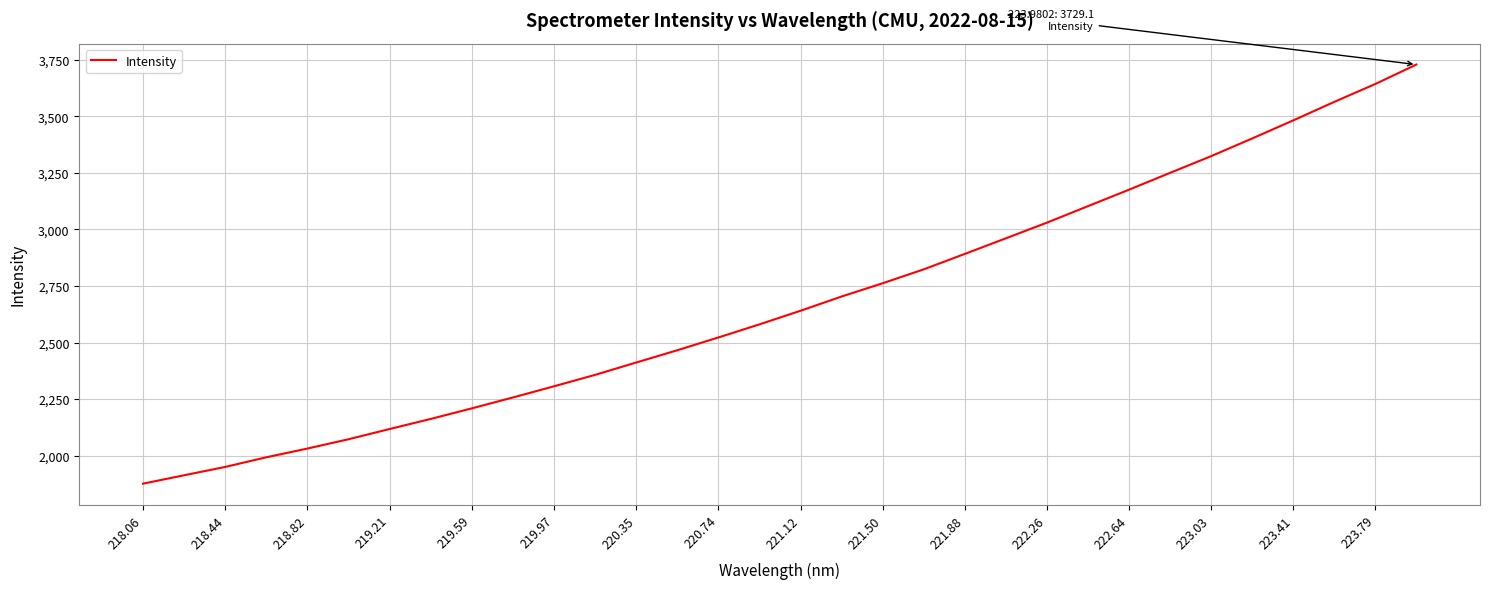

What is the minimum value shown in the chart?

1876.4